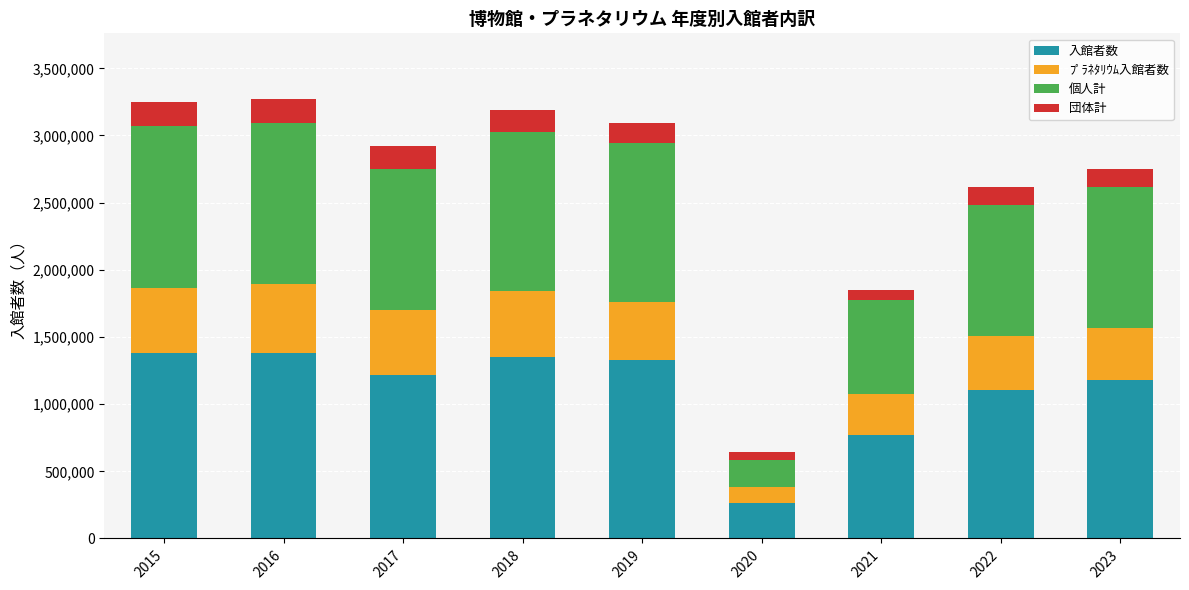

What is the total value across all series at 2015?

3246981